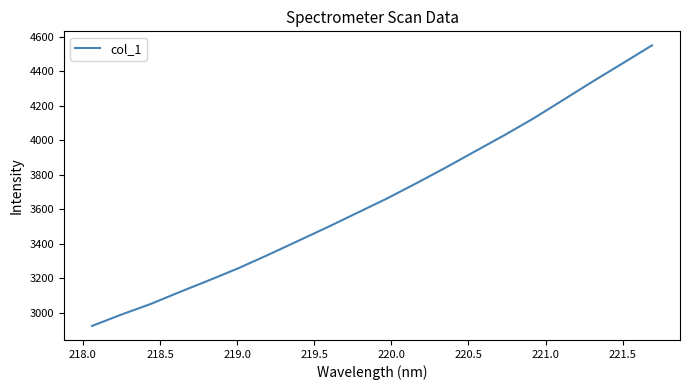

What is the difference between the maximum and minimum values?

1626.1